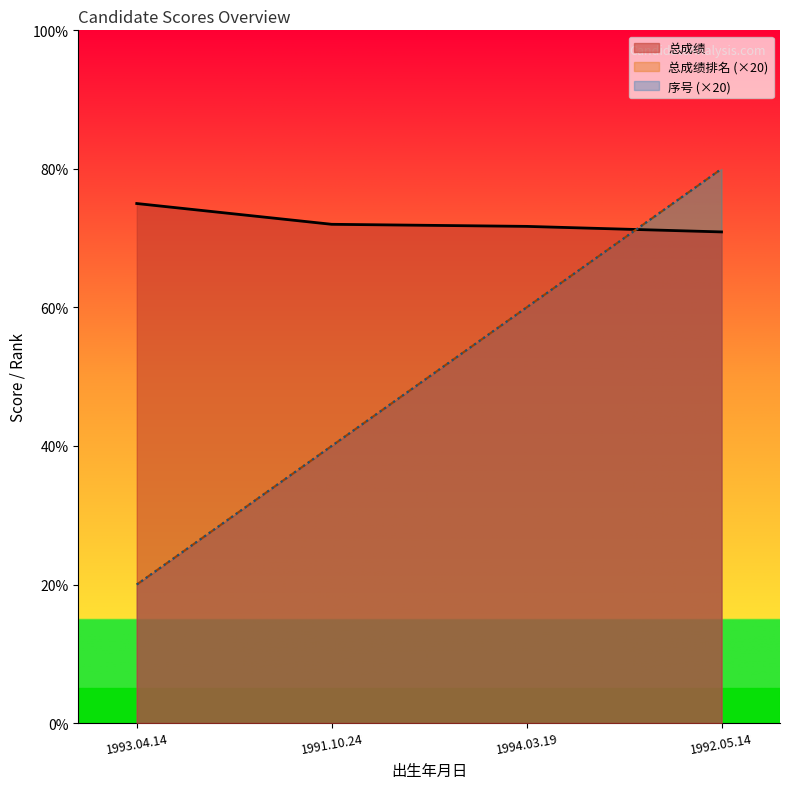

What is the difference between the maximum and minimum values in the 总成绩 series?

4.1